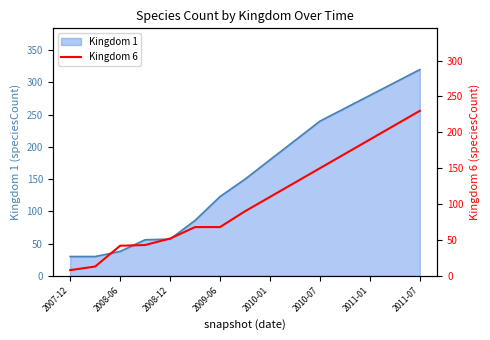

What is the value of the 8th point from the left?

90